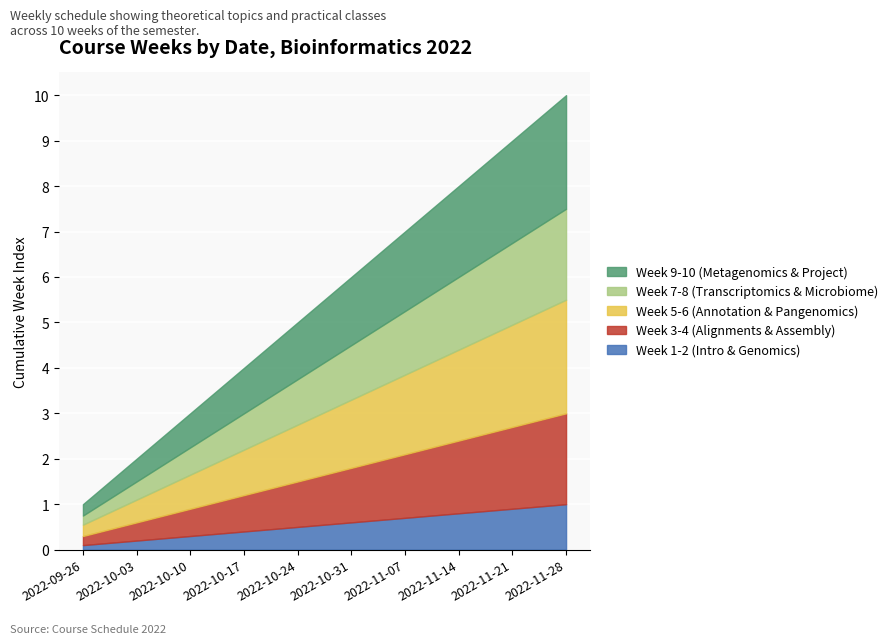

List the labels in order of value, largest first.

2022-11-28, 2022-11-21, 2022-11-14, 2022-11-07, 2022-10-31, 2022-10-24, 2022-10-17, 2022-10-10, 2022-10-03, 2022-09-26